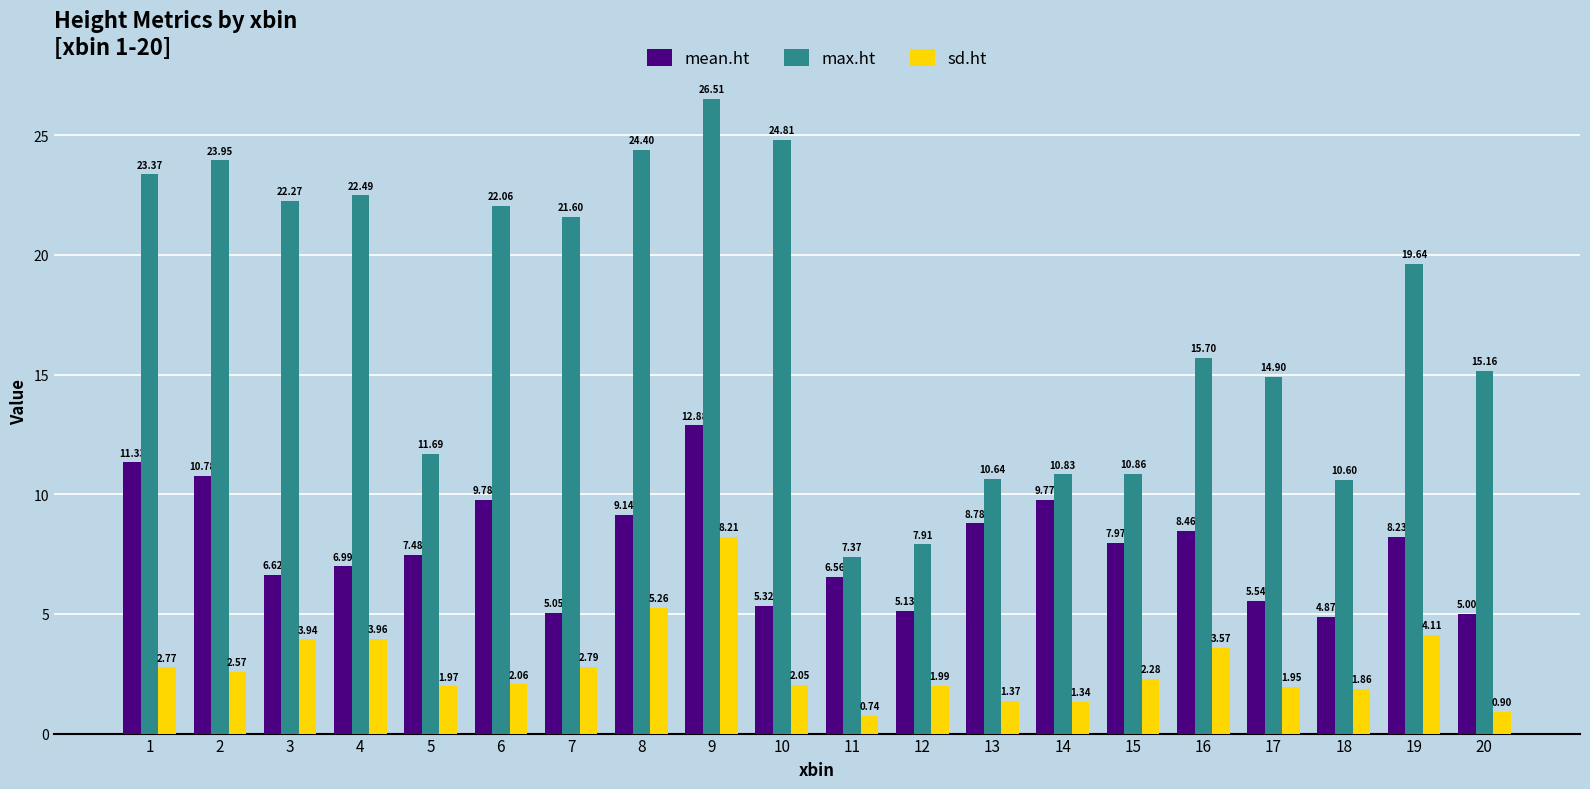

Which series changed the most between 7 and 18?

max.ht